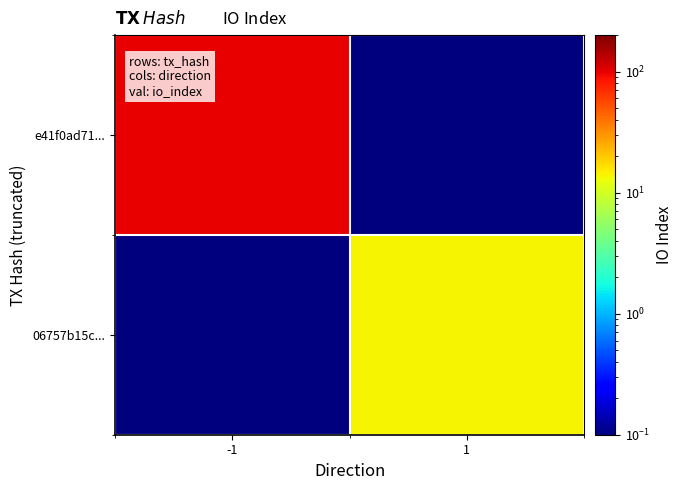

Reading left to right, list all the values displayed in this chart.

e41f0ad71...: -1=101.0	1=0.1
06757b15c...: -1=0.1	1=14.0